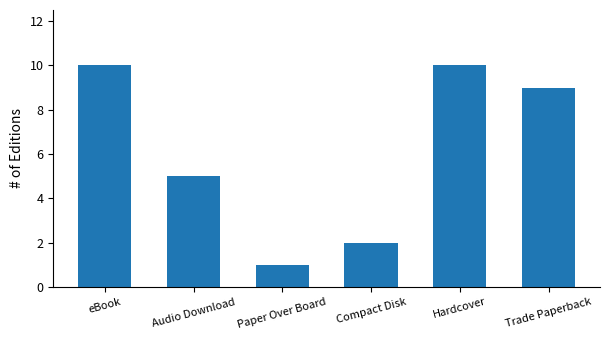

What is the average value?

6